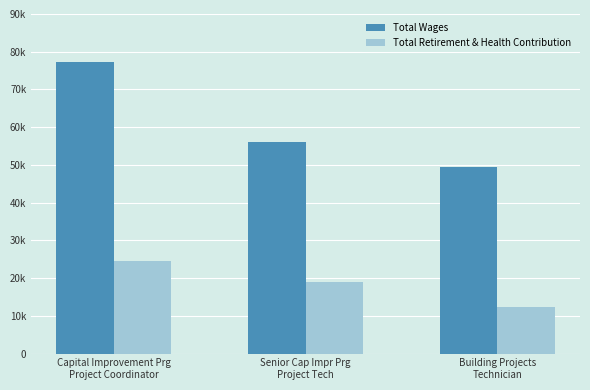

Between Capital Improvement Prg
Project Coordinator and Senior Cap Impr Prg
Project Tech, which series saw the biggest shift?

Total Wages